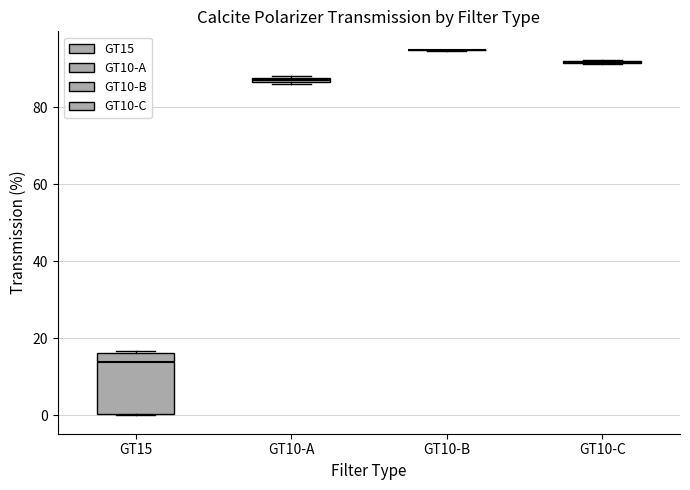

Comparing the boxes themselves (not the whiskers), which one is the tallest?

GT15